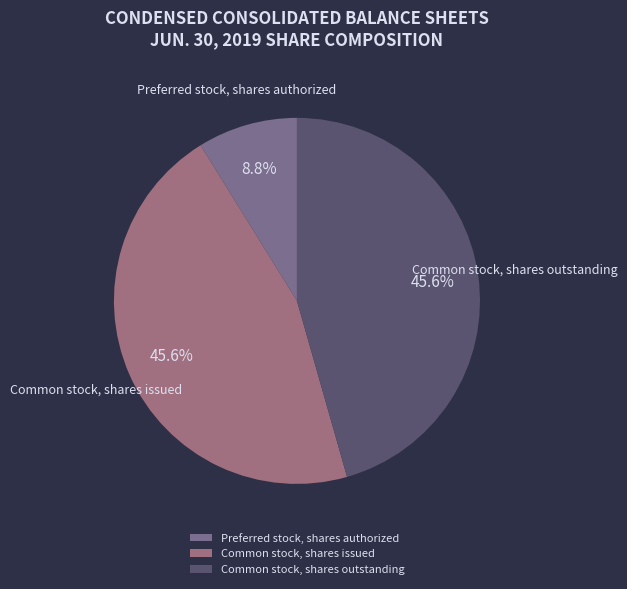

To the nearest percent, what portion does Common stock, shares issued represent?

46%